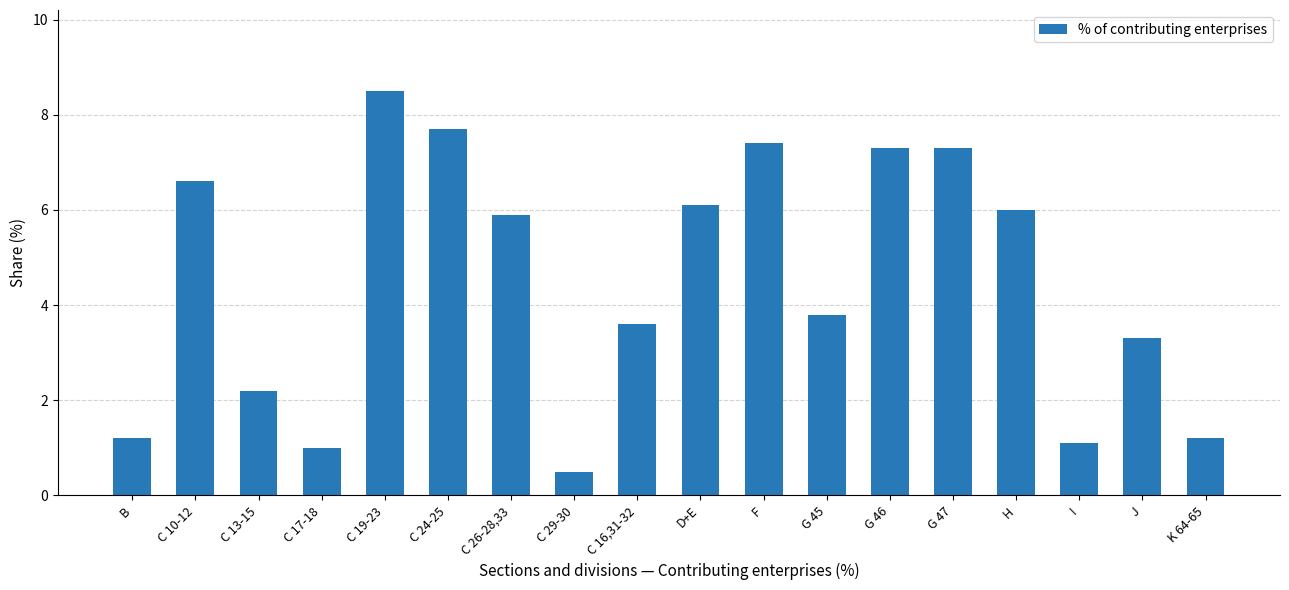

Reading left to right, extract all data points from this chart.

1.2	6.6	2.2	1.0	8.5	7.7	5.9	0.5	3.6	6.1	7.4	3.8	7.3	7.3	6.0	1.1	3.3	1.2